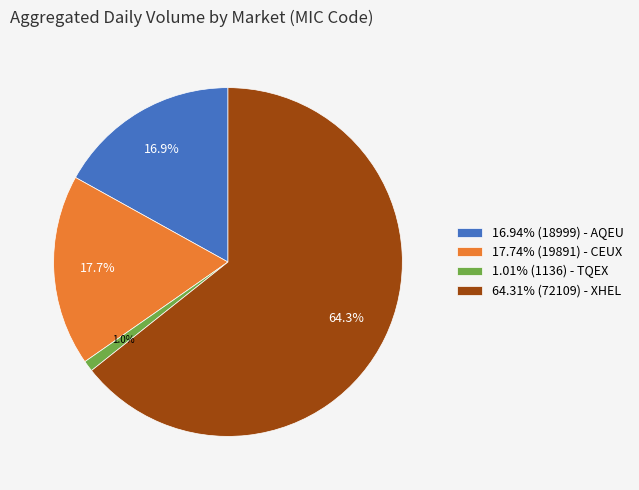

What is the ratio of the value at 16.94% (18999) - AQEU to the value at 17.74% (19891) - CEUX?

1.0